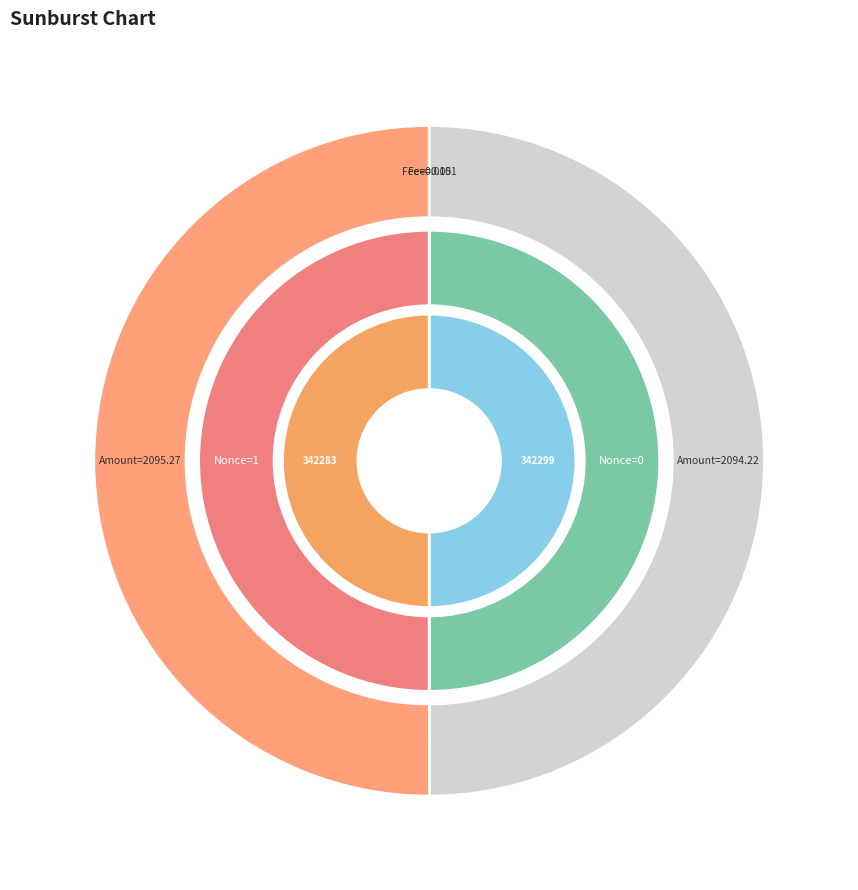

To the nearest percent, what is the combined percentage of amount_values and fee_values?

100%